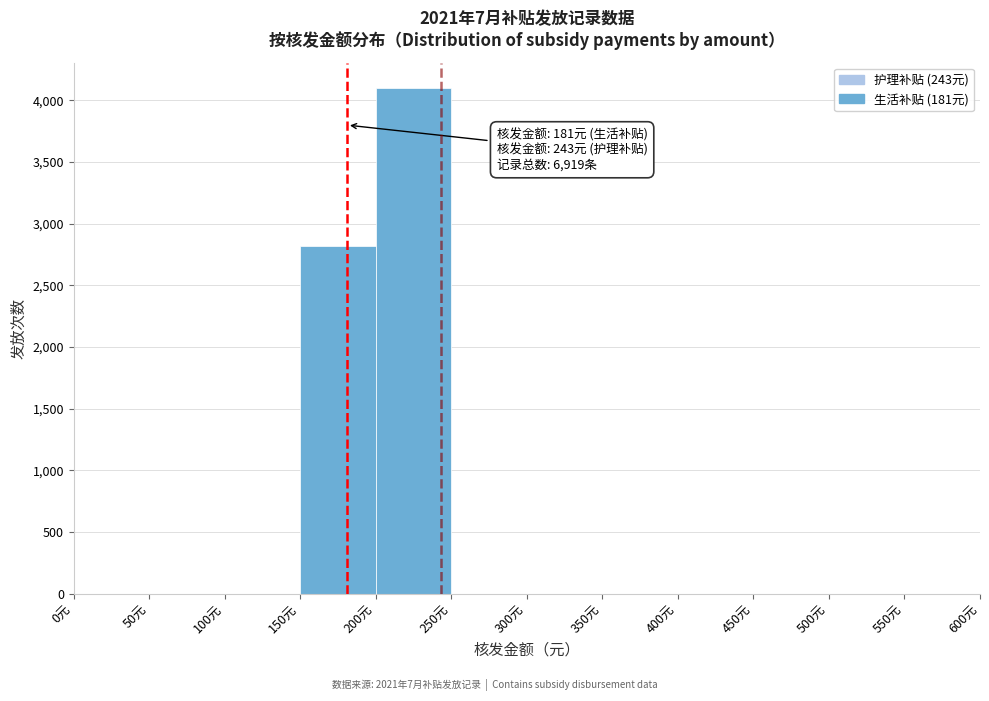

Which range on the x-axis has the tallest bar?

200 to 250